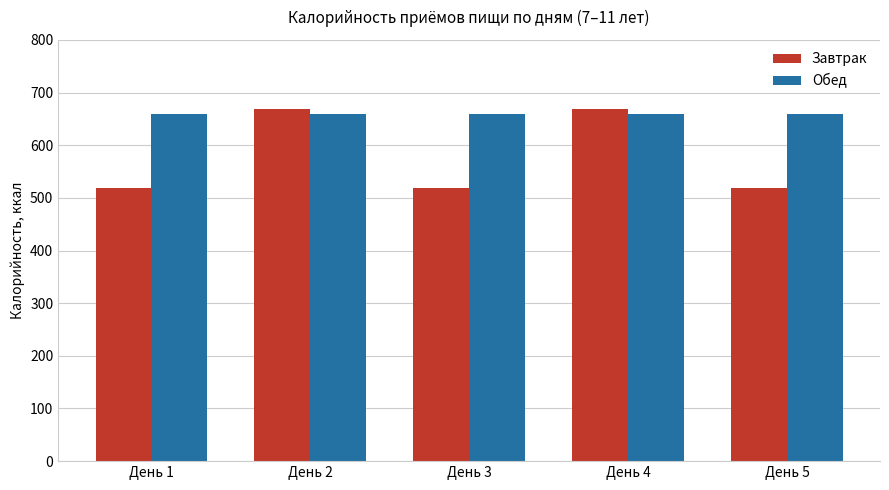

What is the value of the Обед bar at the 5th from the left?

659